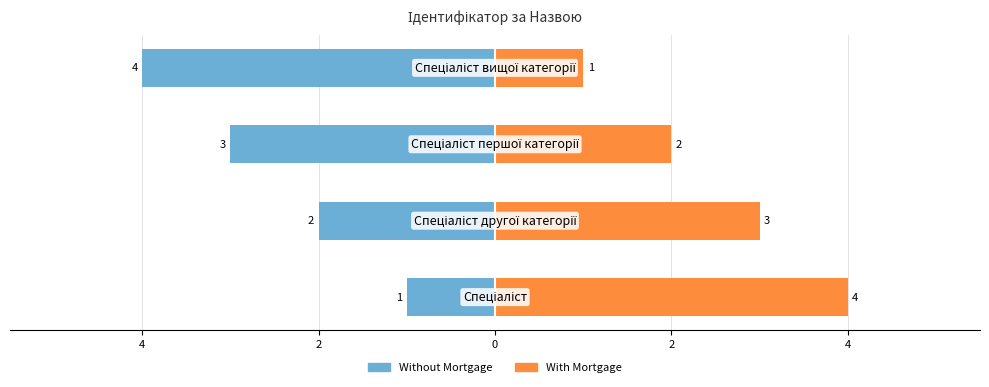

Rank the series by their maximum value, from lowest to highest.

Without Mortgage, With Mortgage